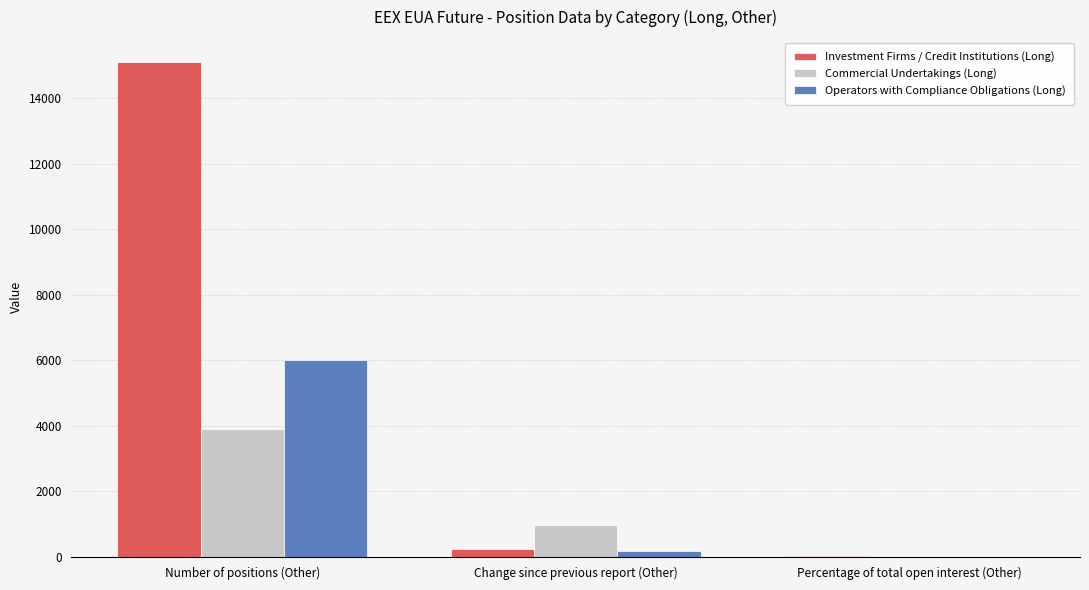

True or false: Commercial Undertakings (Long) has a value of 6443.3 at Number of positions (Other).

False